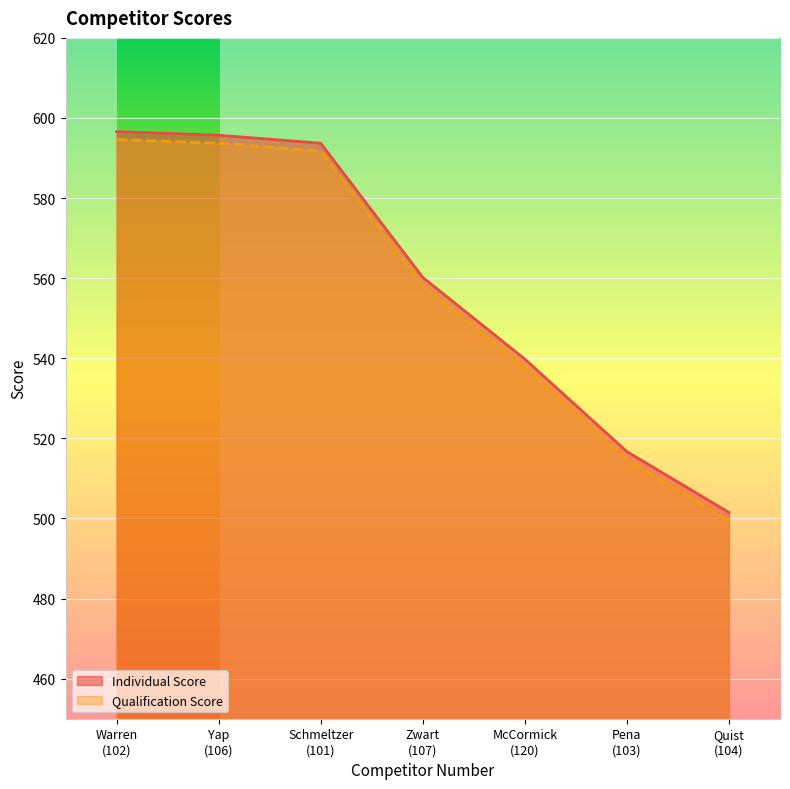

What is the difference between the maximum and minimum values in the Qualification Score series?

95.1